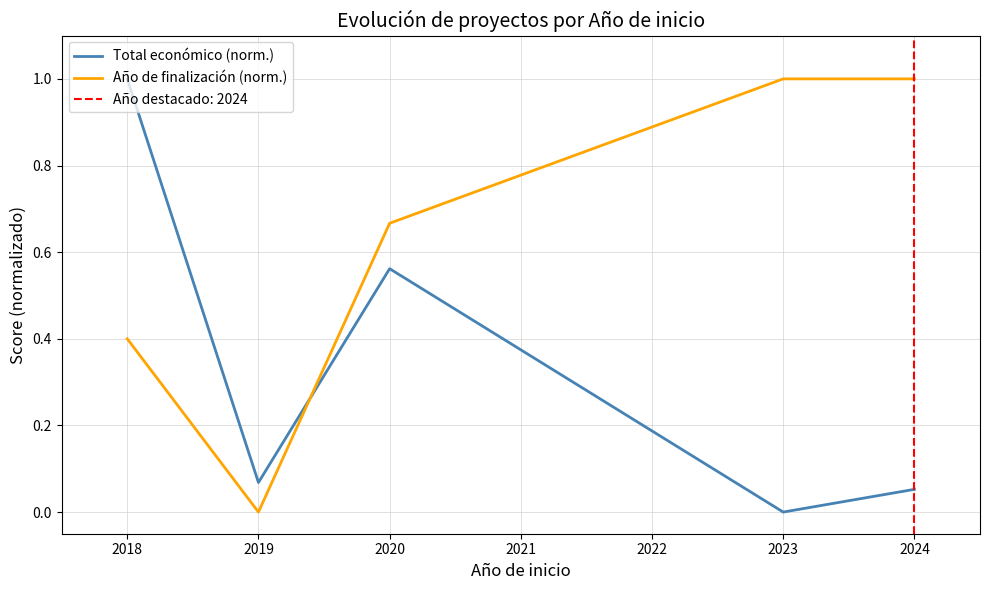

At how many categories does at least one series exceed 0?

5